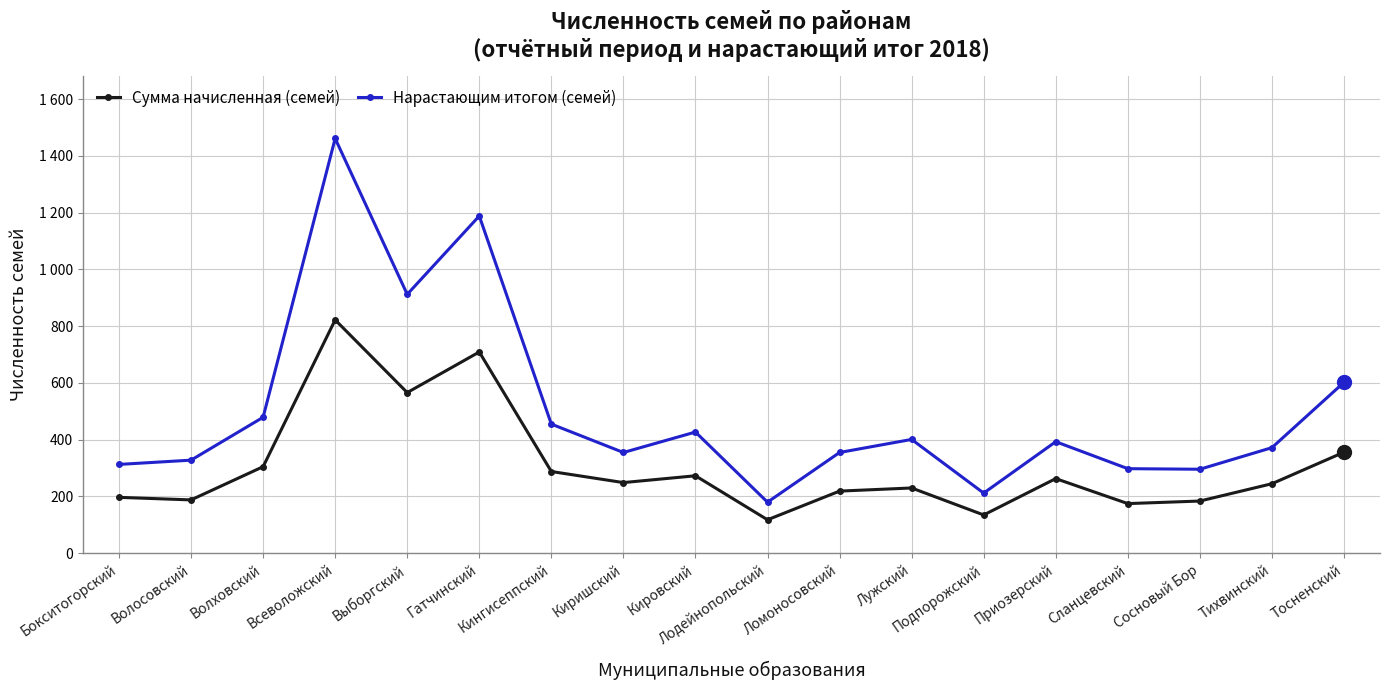

What is the spread (max minus min) of values at Кингисеппский?

167